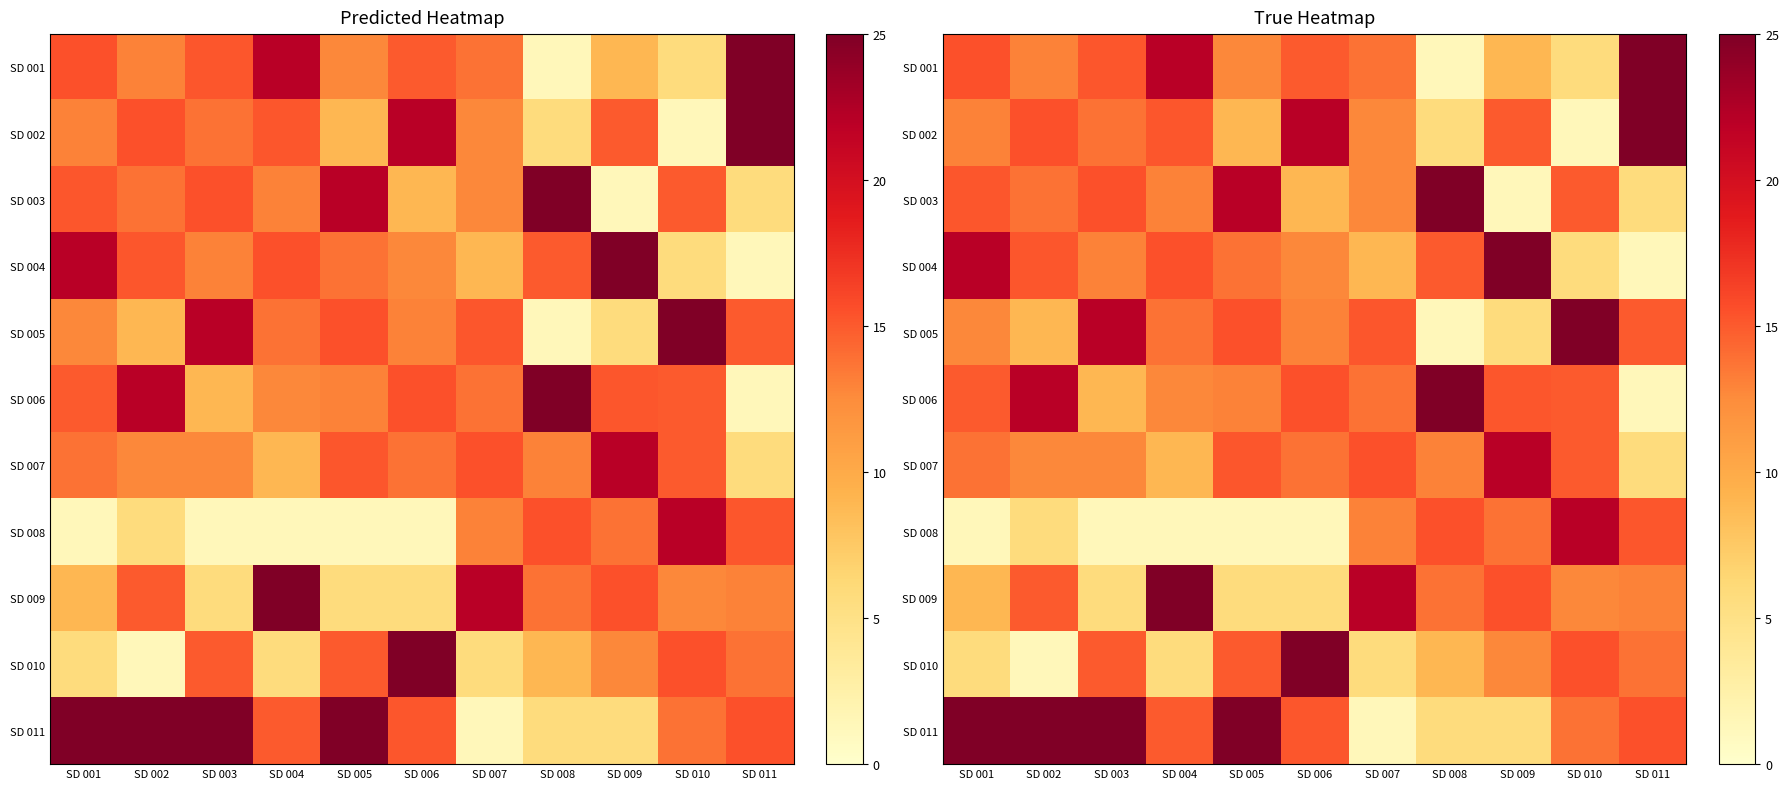

List the series in order of their peak value, highest first.

SD 001, SD 002, SD 003, SD 004, SD 005, SD 006, SD 009, SD 010, SD 011, SD 007, SD 008